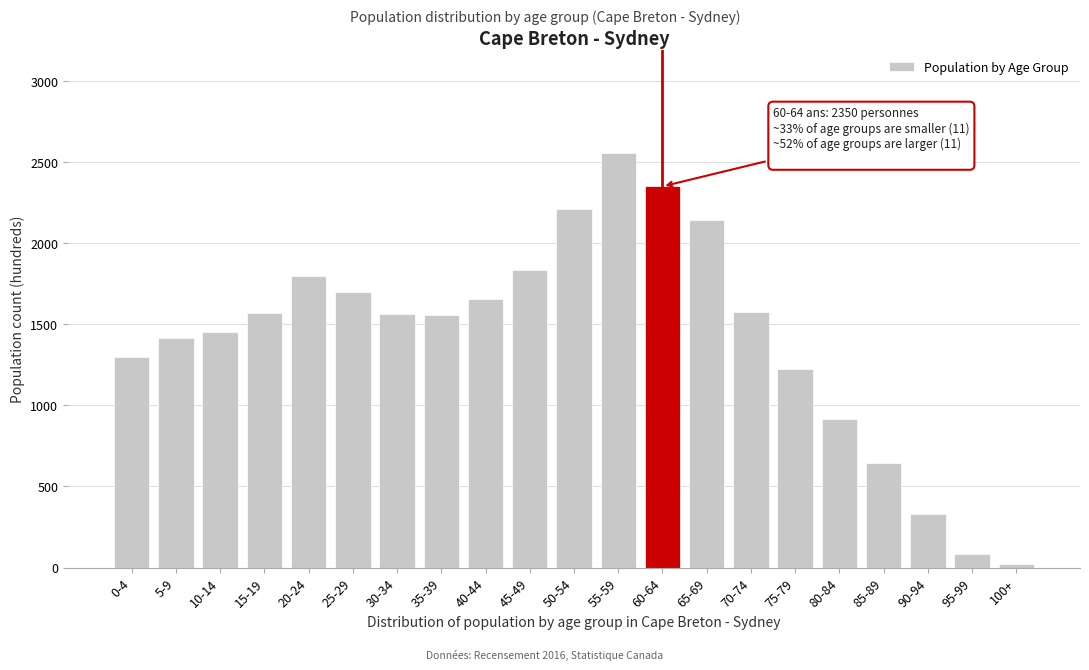

What is the label of the 5th bar from the right?

80-84